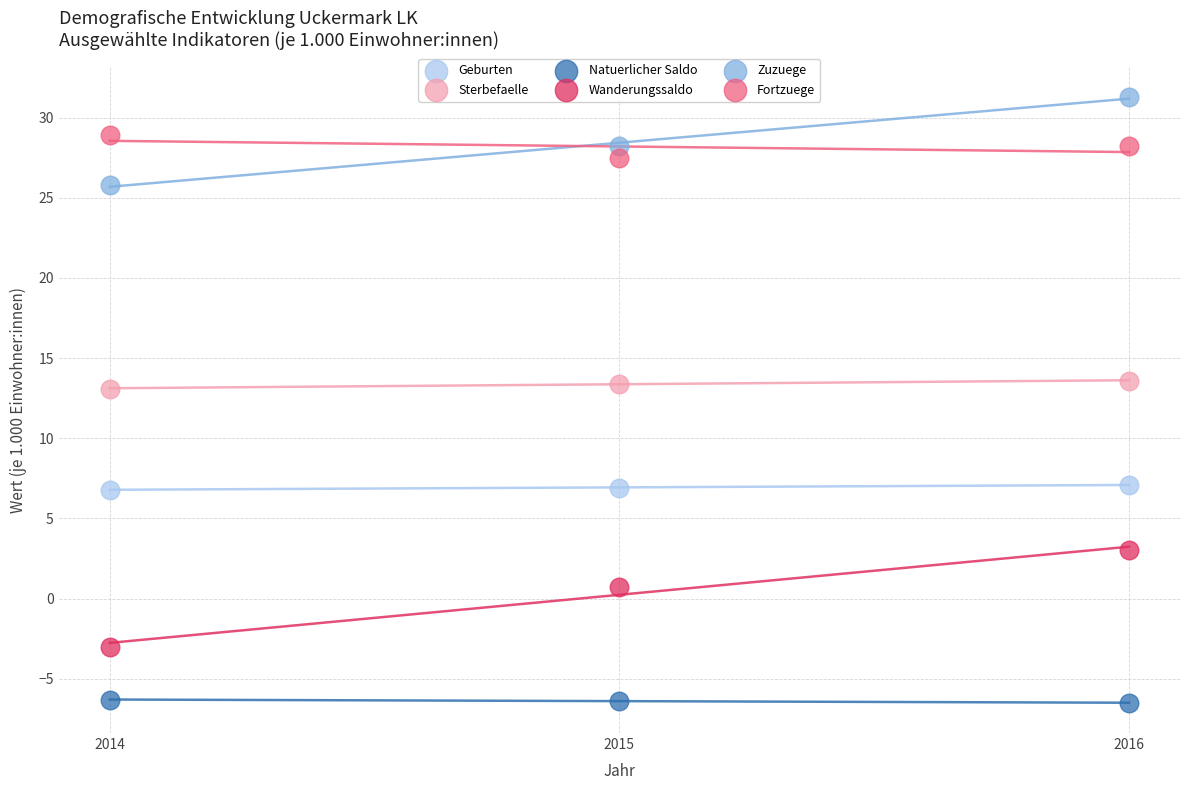

Which series has the largest Y range (max minus min)?

Wanderungssaldo